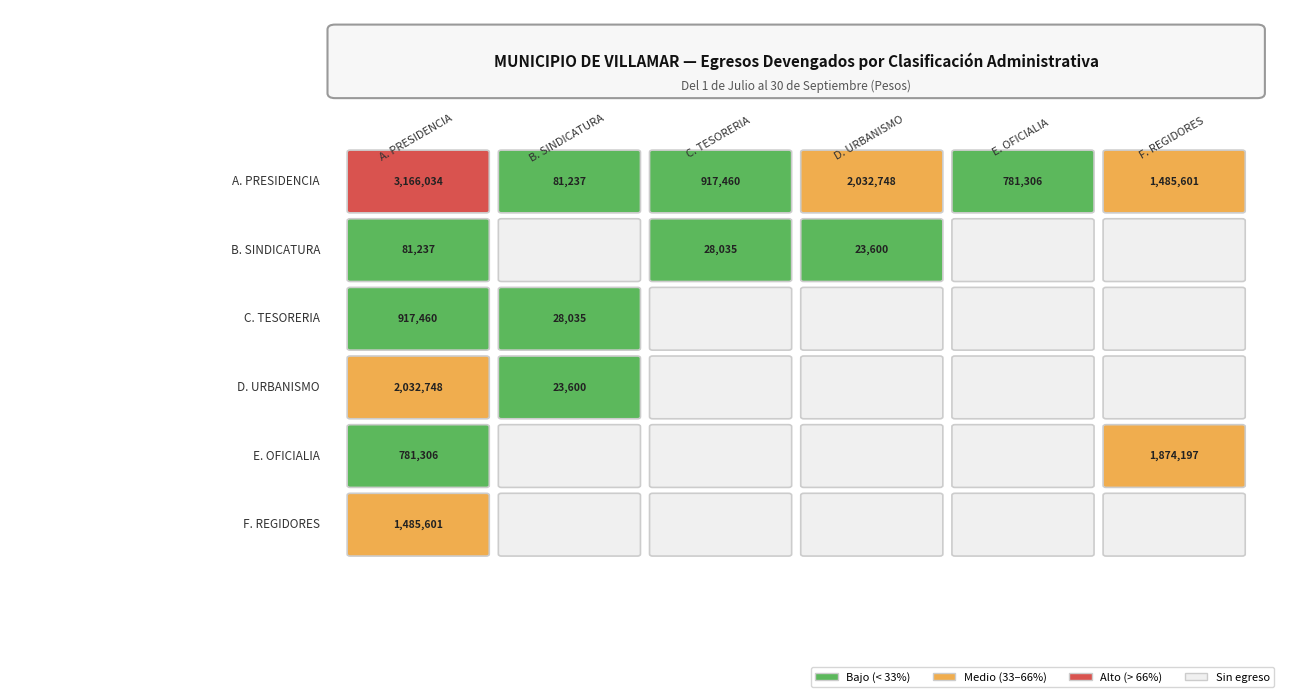

Reading right to left, list all the values displayed in this chart.

A. PRESIDENCIA: 1485601.1	781305.8	2032748.4	917459.7	81237.2	3166034.3
B. SINDICATURA: 0.0	0.0	23600.2	28035.5	0.0	81237.2
C. TESORERIA: 0.0	0.0	0.0	0.0	28035.5	917459.7
D. URBANISMO Y OBRAS PUBLICAS: 0.0	0.0	0.0	0.0	23600.2	2032748.4
E. OFICIALIA: 1874196.9	0.0	0.0	0.0	0.0	781305.8
F. REGIDORES: 0.0	0.0	0.0	0.0	0.0	1485601.1